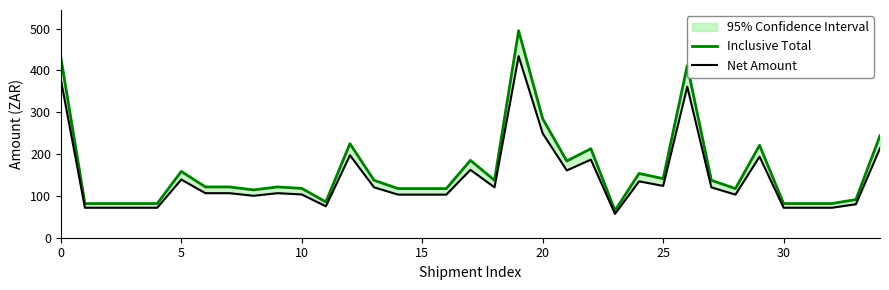

How many lines are shown in the chart?

2